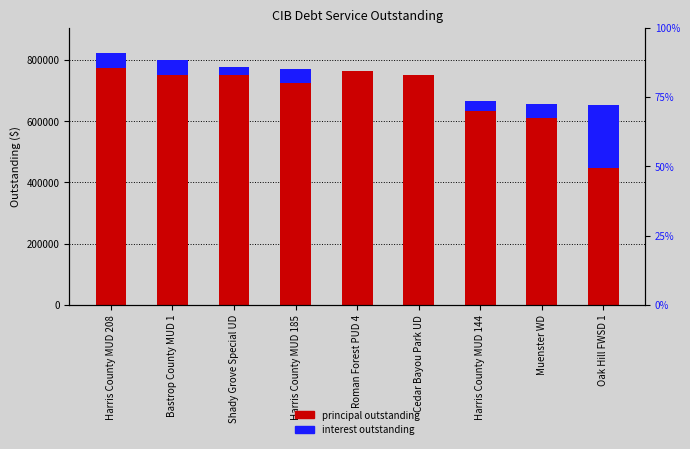

What is the sum of the CIBPrincipalOutstanding values at Bastrop County MUD 1 and Harris County MUD 185?

1475000.0